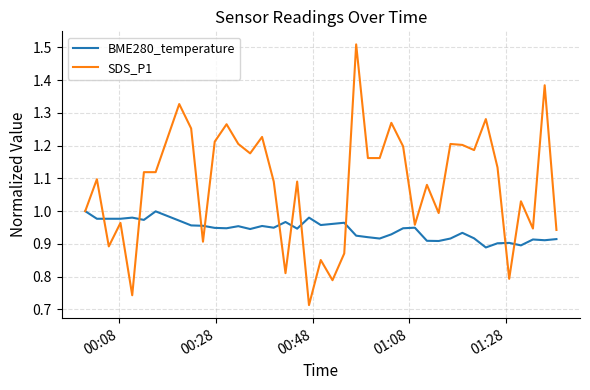

List the series in order of their peak value, lowest first.

BME280_temperature, SDS_P1